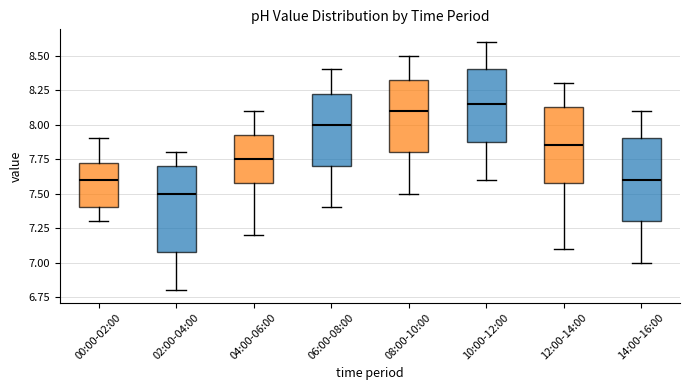

Where does the lower whisker of the box for 02:00-04:00 end on the y-axis? The values are not printed on the chart, so give them approximately, as read against the axis.

6.80